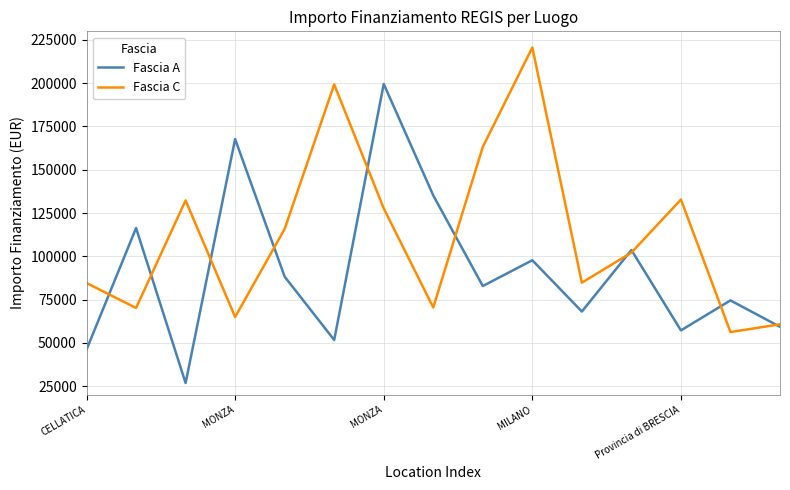

What are all the series names shown in the legend?

Fascia A, Fascia C